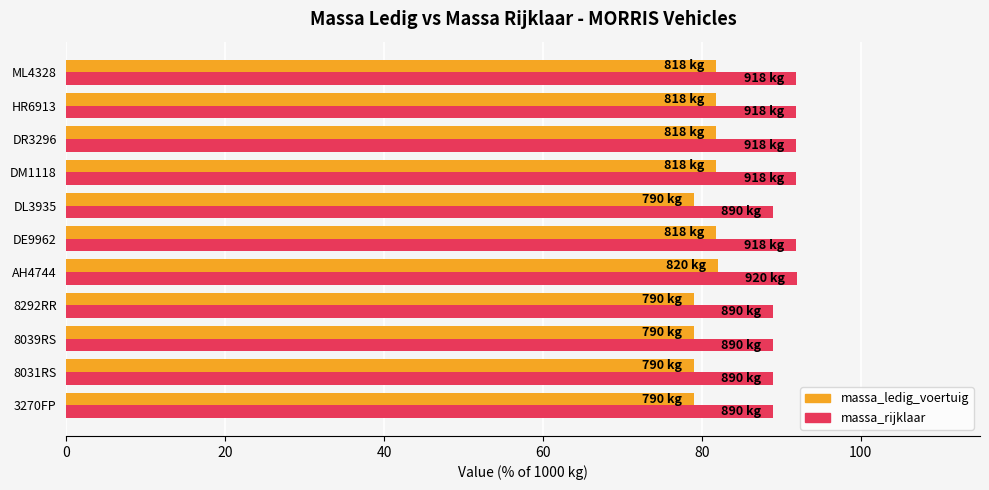

Is the value of massa_rijklaar at 3270FP greater than the value of massa_ledig_voertuig at DR3296?

Yes